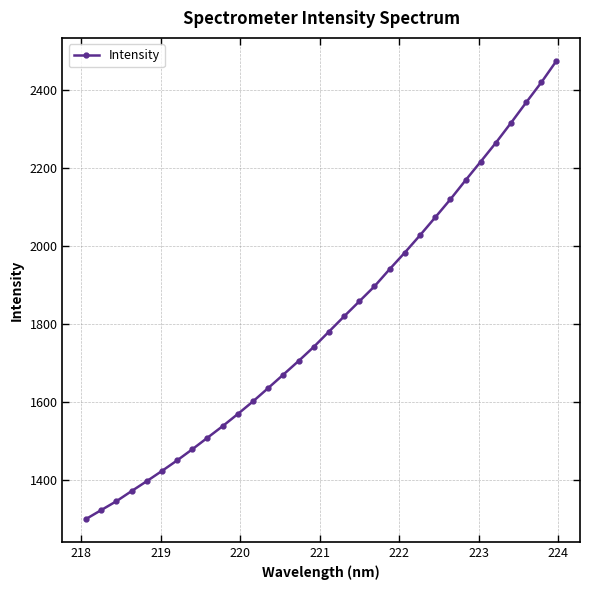

What is the smallest value displayed?

1298.7